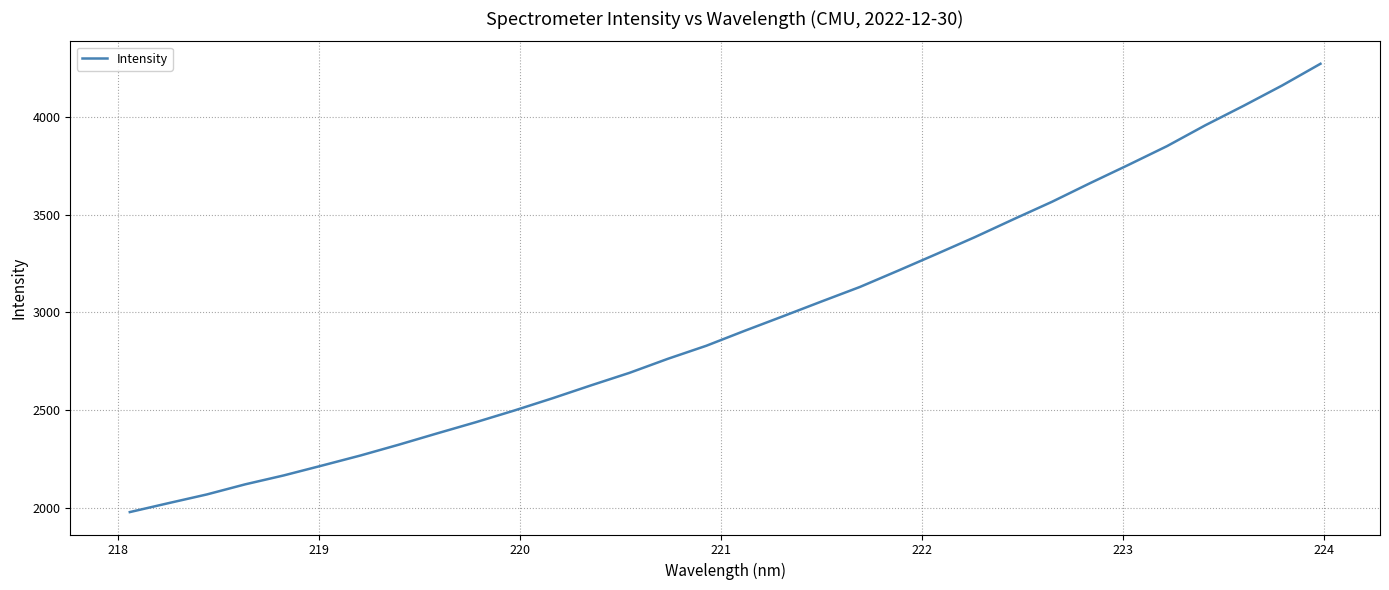

What is the difference between the maximum and minimum values?

2297.9